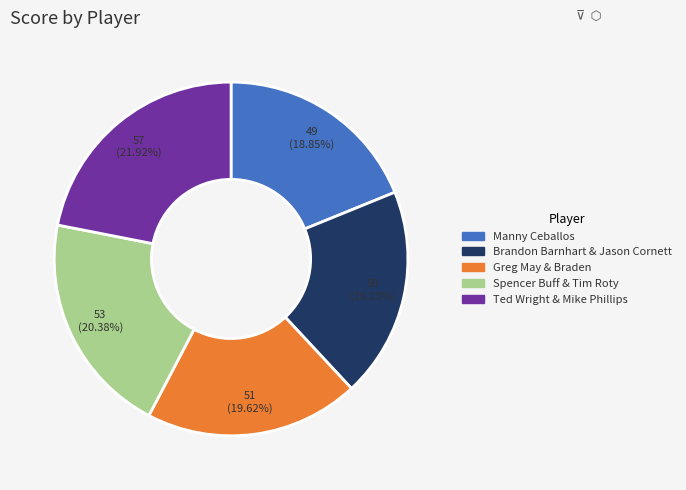

To the nearest percent, what is the combined percentage of Spencer Buff & Tim Roty and Greg May & Braden?

40%